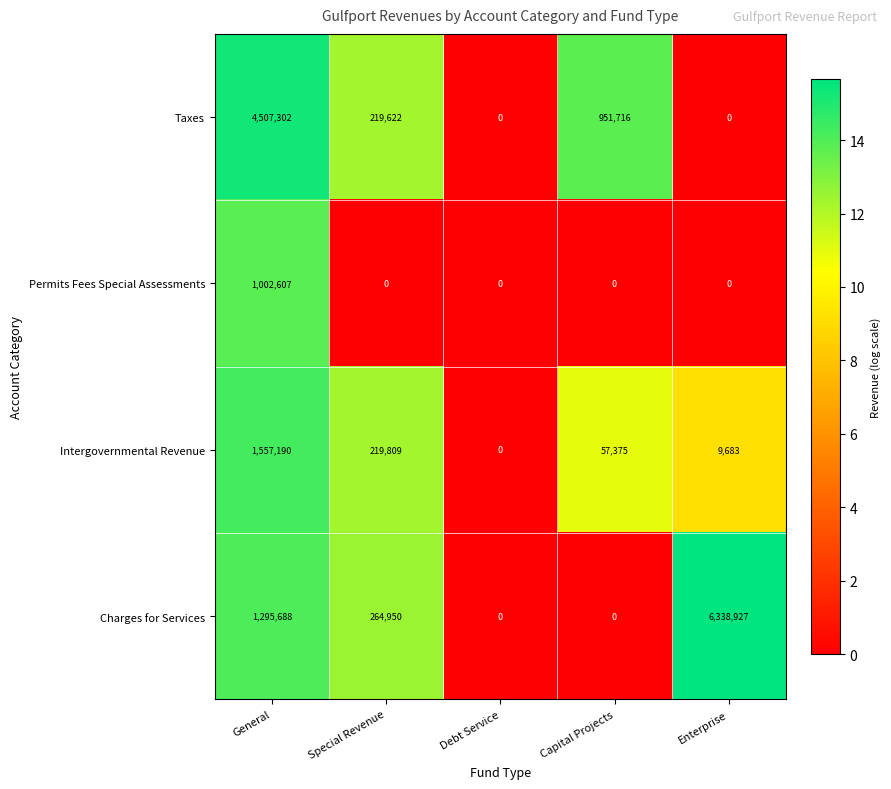

Is it true that Permits Fees Special Assessments equals 0 at Capital Projects?

True